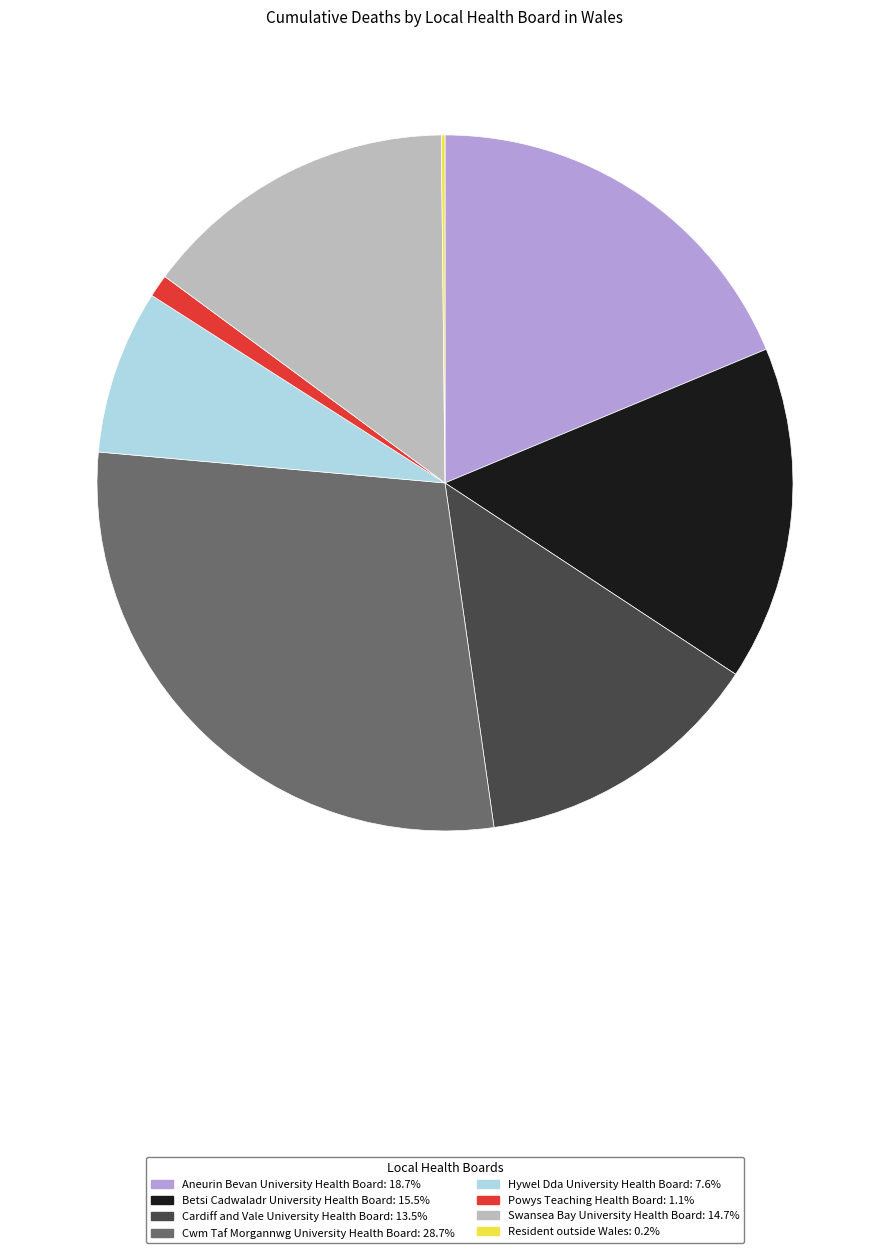

Does Powys Teaching Health Board account for over 50% of the chart?

No